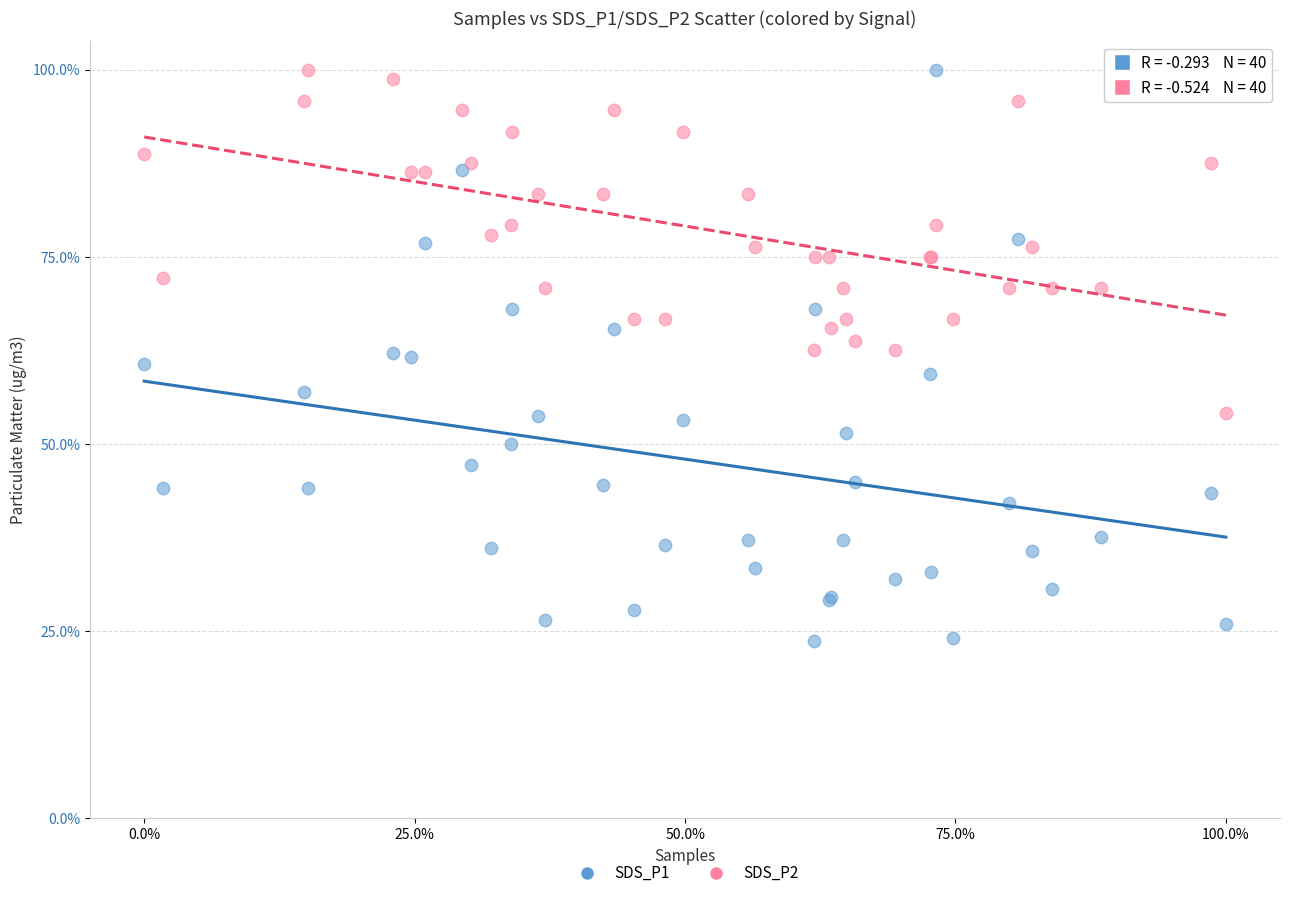

Which series contains the lowest Y value?

SDS_P1